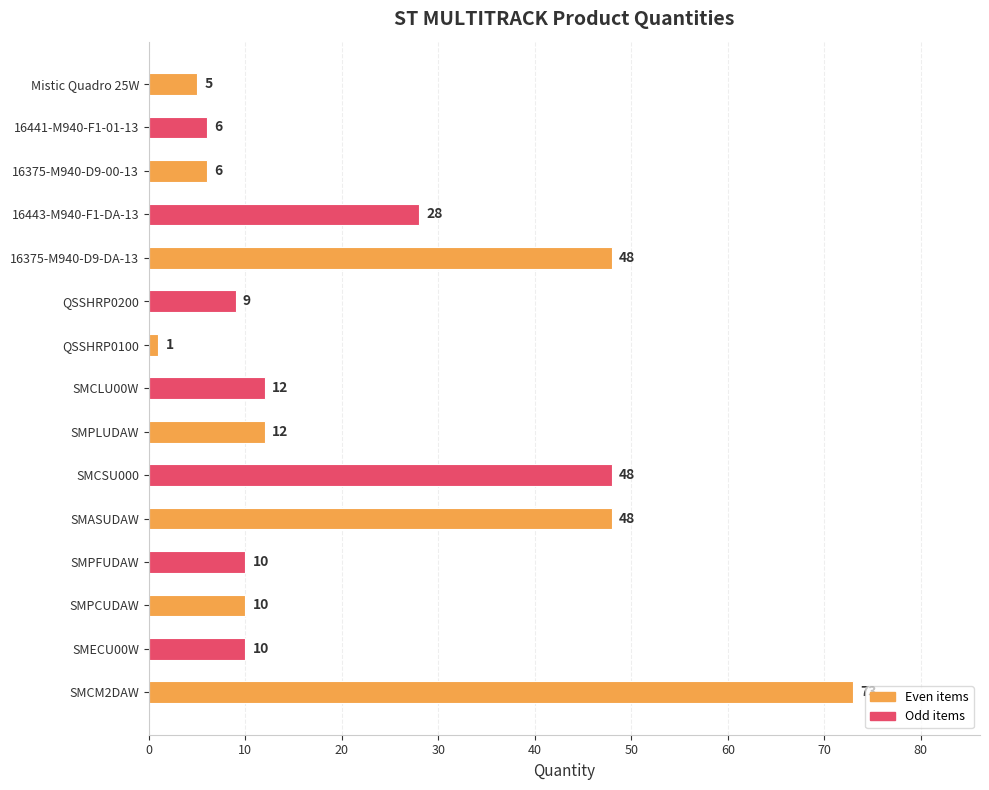

What is the minimum value shown in the chart?

1